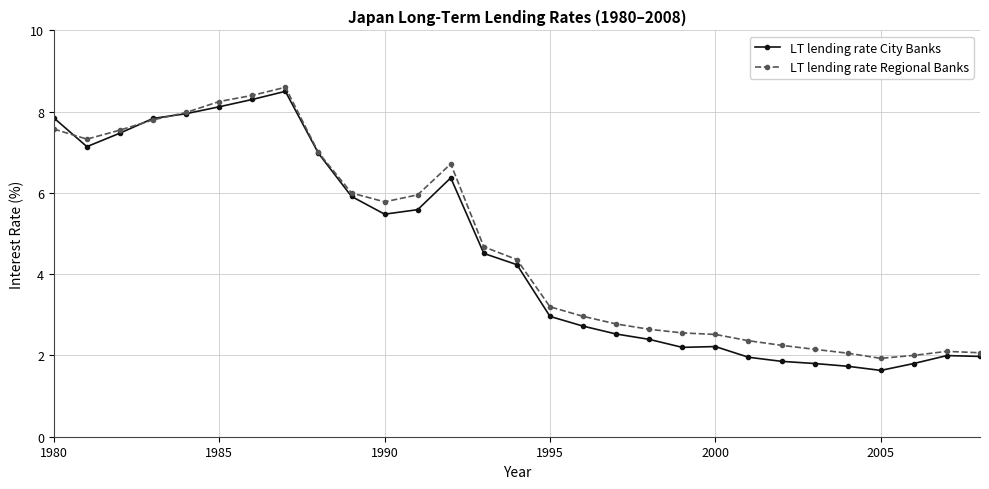

What is the maximum value shown in the chart?

8.6